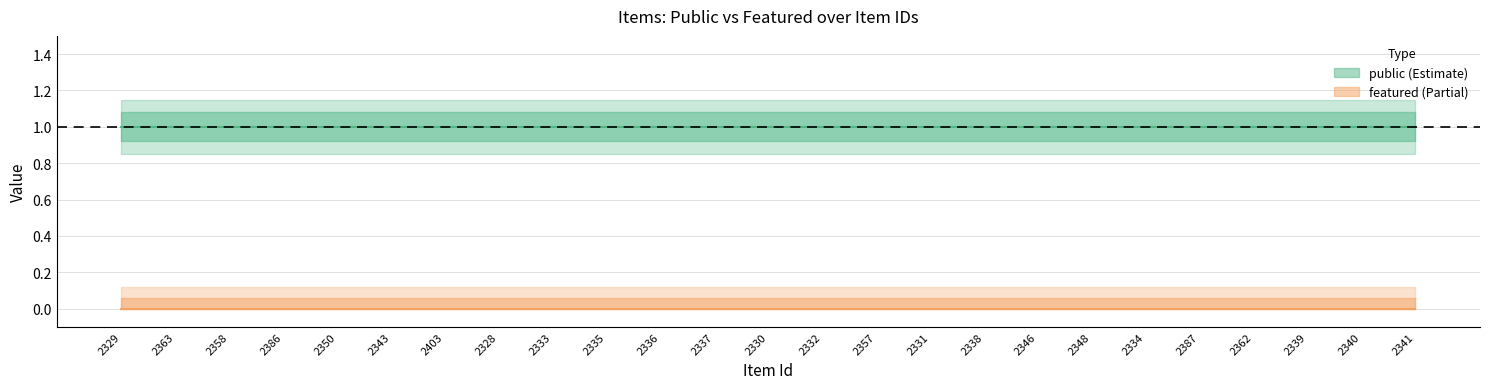

True or false: featured and public intersect in this chart.

False